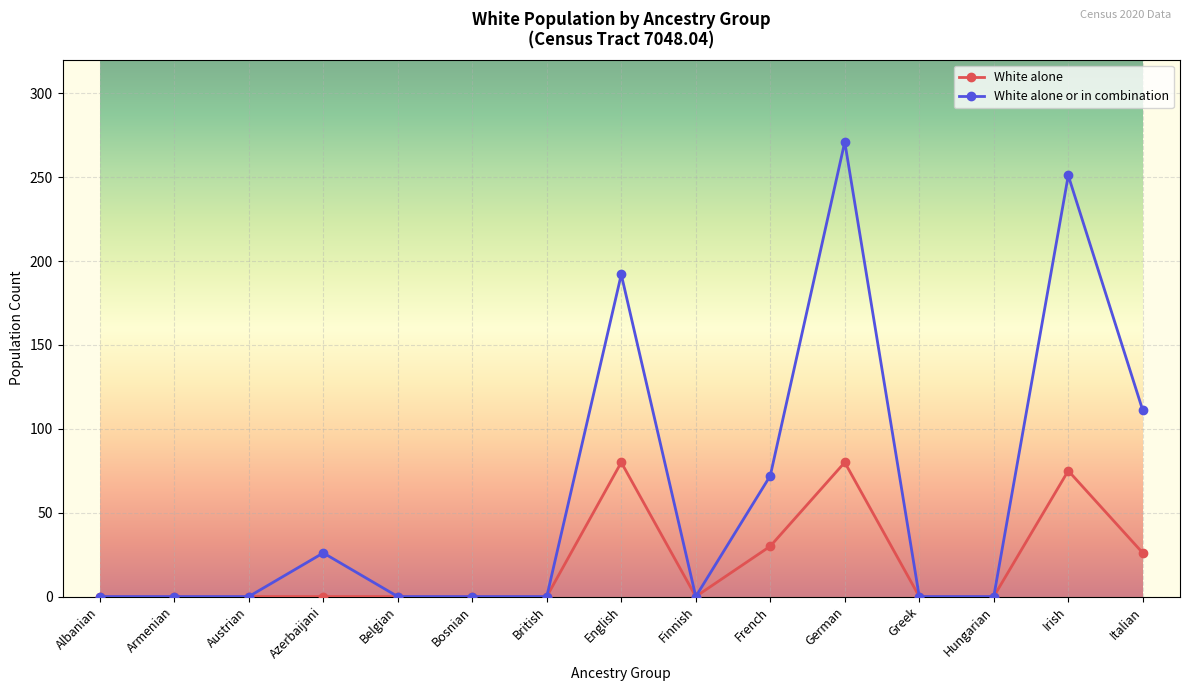

Rank the series by their maximum value, from highest to lowest.

White alone or in combination, White alone